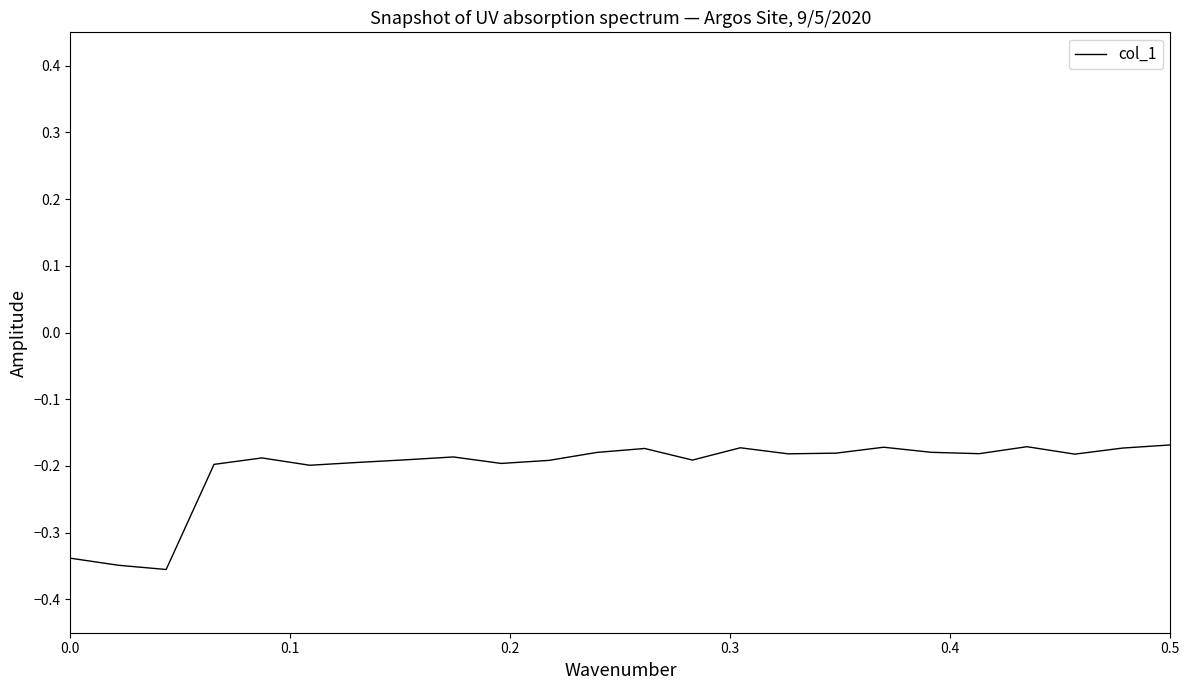

Is this an area chart (filled region under the line)?

No